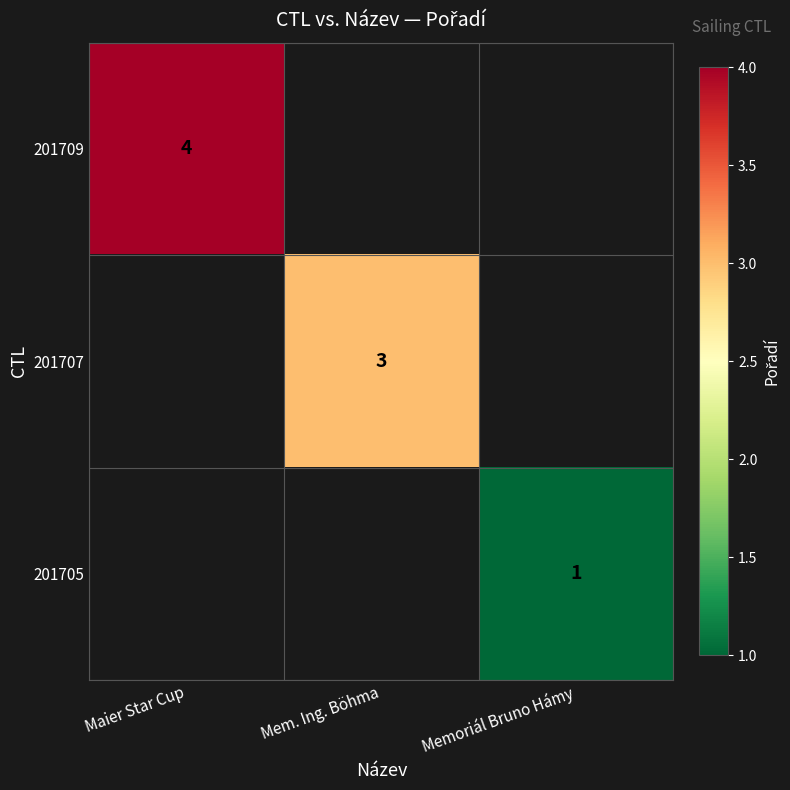

Which category has the highest value across all series?

Maier Star Cup